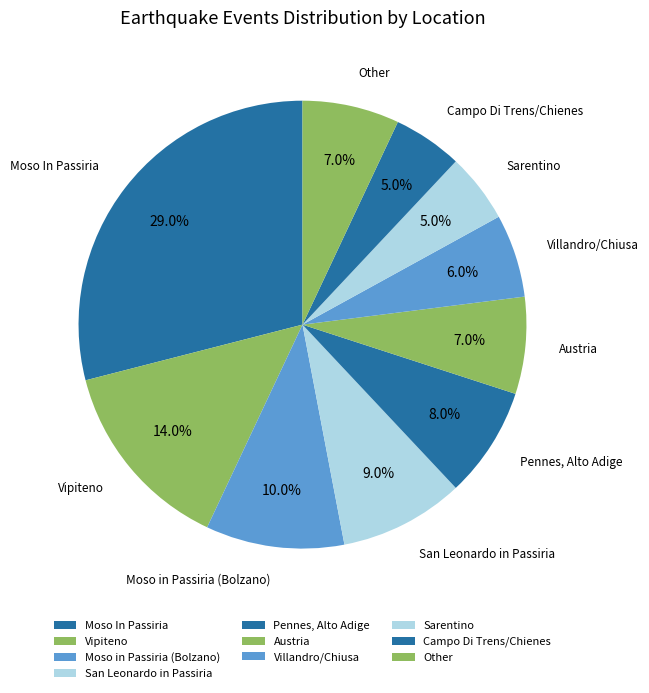

To the nearest percent, what is the difference between the largest and smallest slice percentages?

24%